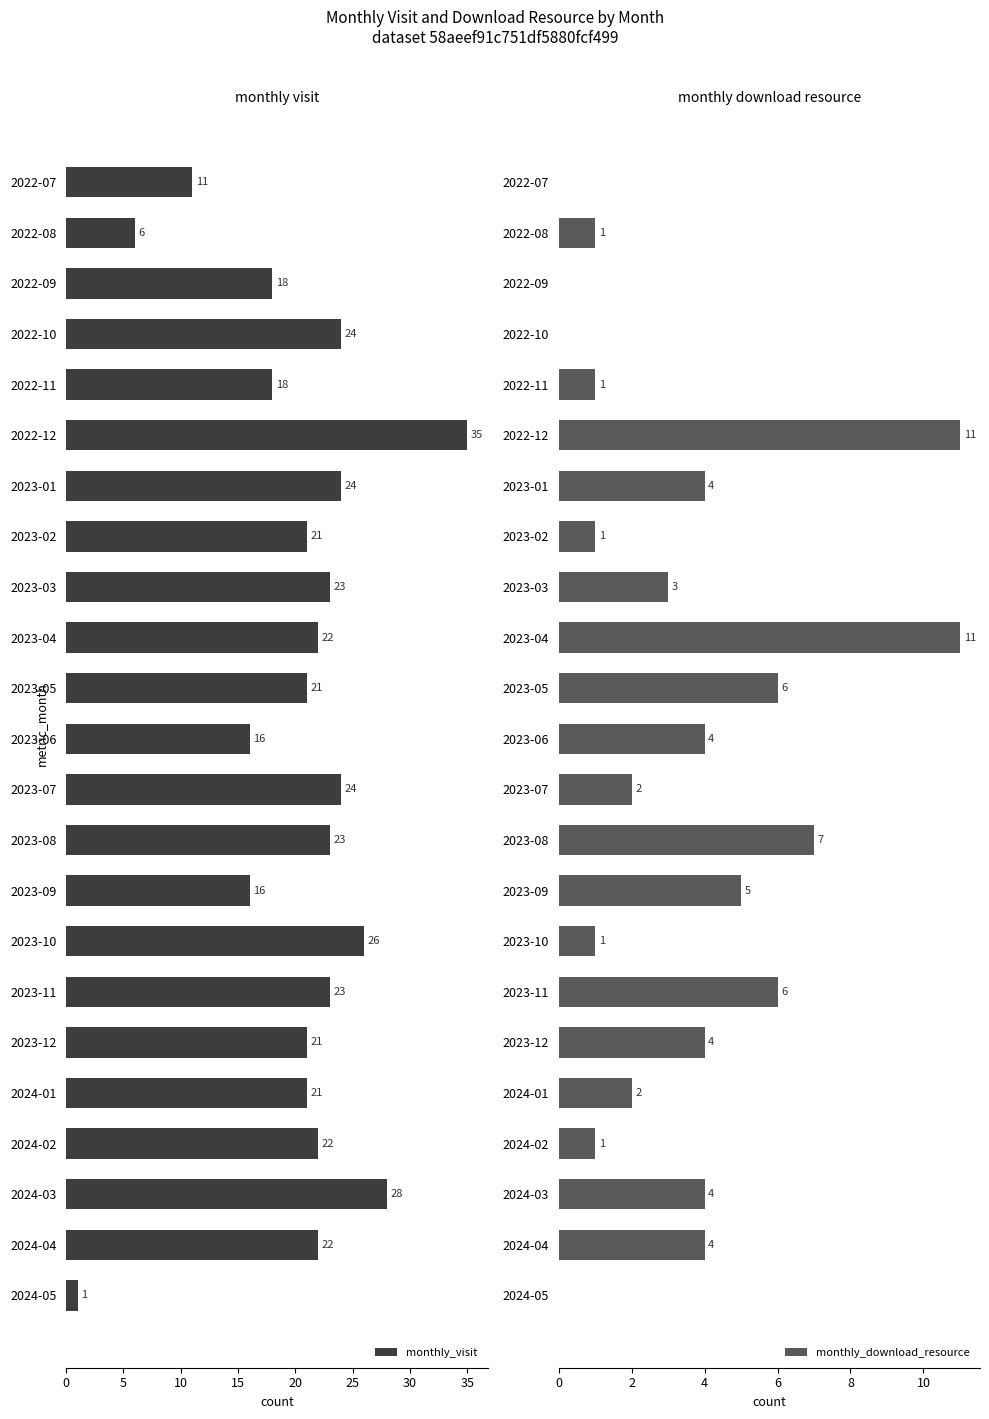

True or false: monthly_visit has a value of 26 at 2023-10.

True